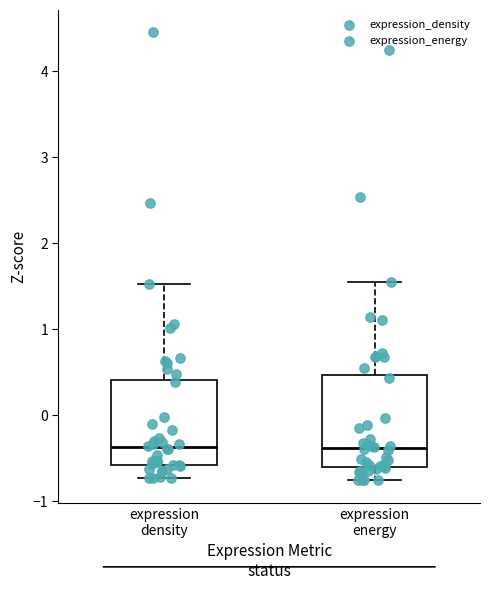

Reading left to right, read every box against the y-axis: the position of its median line, the range the box covers, and the ends of its whiskers. The values are not printed on the chart, so give them approximately, as read against the axis.

expression density: median -0.4, box -0.6 to 0.4, whiskers -0.7 to 1.5
expression energy: median -0.4, box -0.6 to 0.5, whiskers -0.8 to 1.6